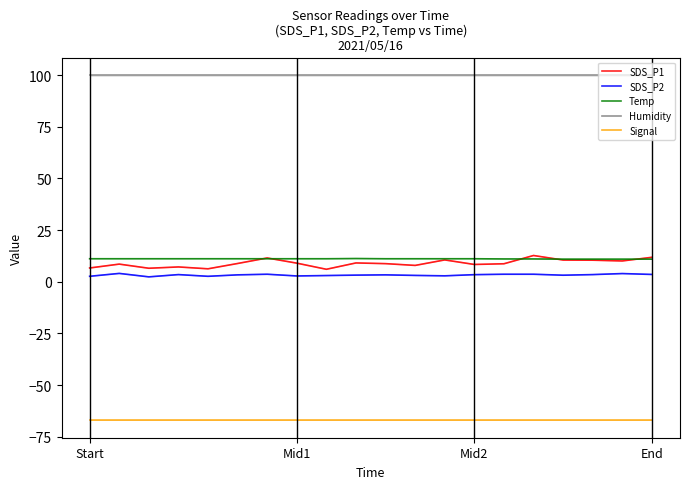

Rank the categories by SDS_P1 value from highest to lowest.

15, 19, 6, 12, 16, 17, 18, 9, 7, 5, 10, 14, Mid1, 13, 11, End, Start, Mid2, 4, 8